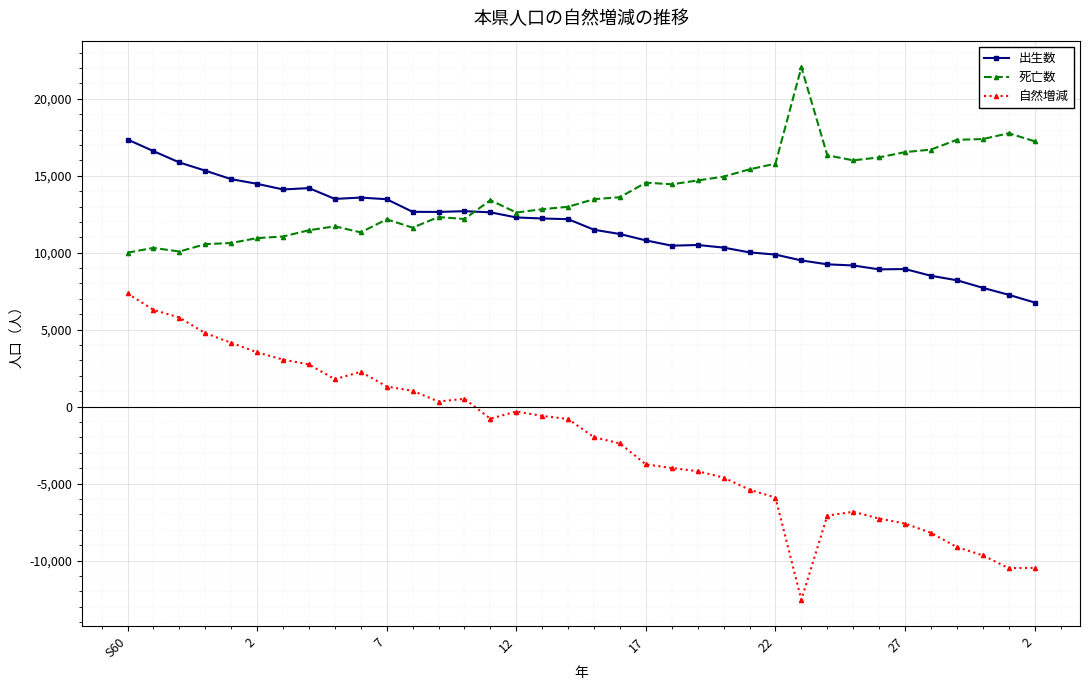

Which series has the largest total across all categories?

死亡数